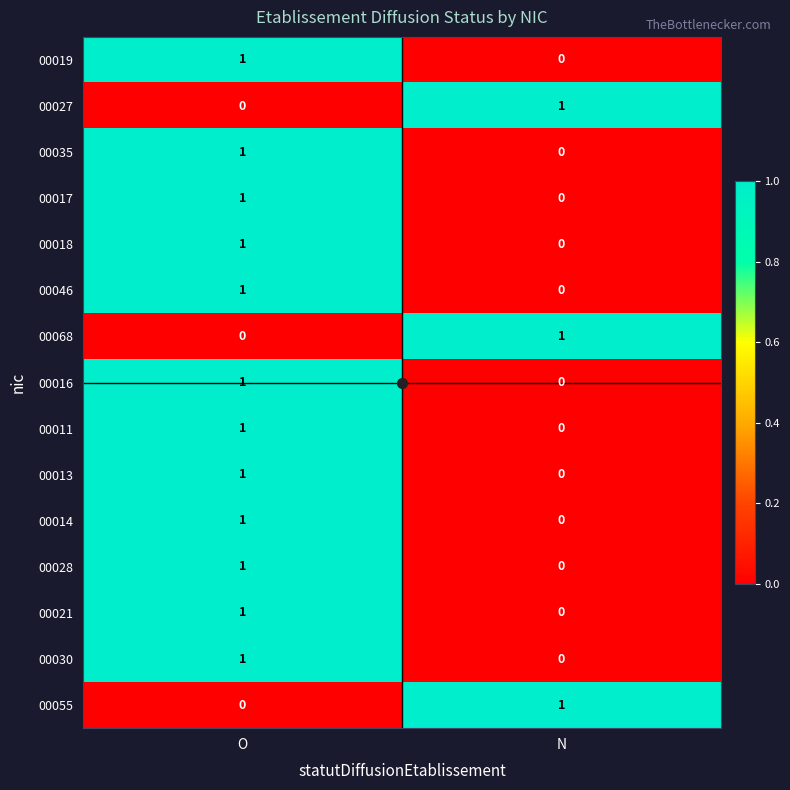

List the labels in order of 00011 value, largest first.

O, N